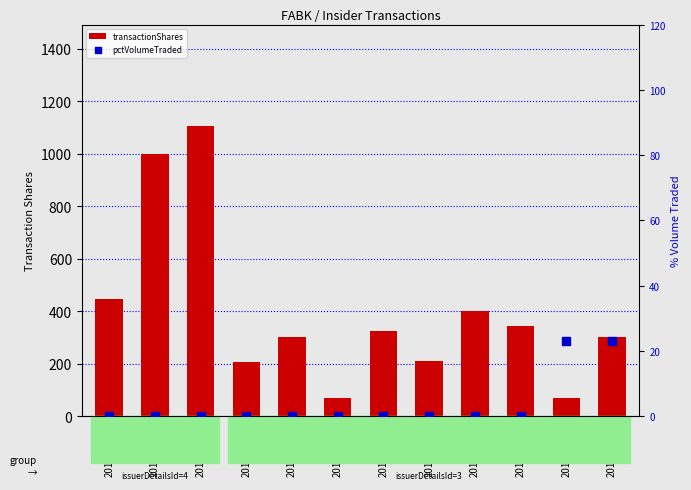

Is the value of transactionShares at 2012-08-21 greater than the value of pctVolumeTraded at 2012-02-16?

Yes